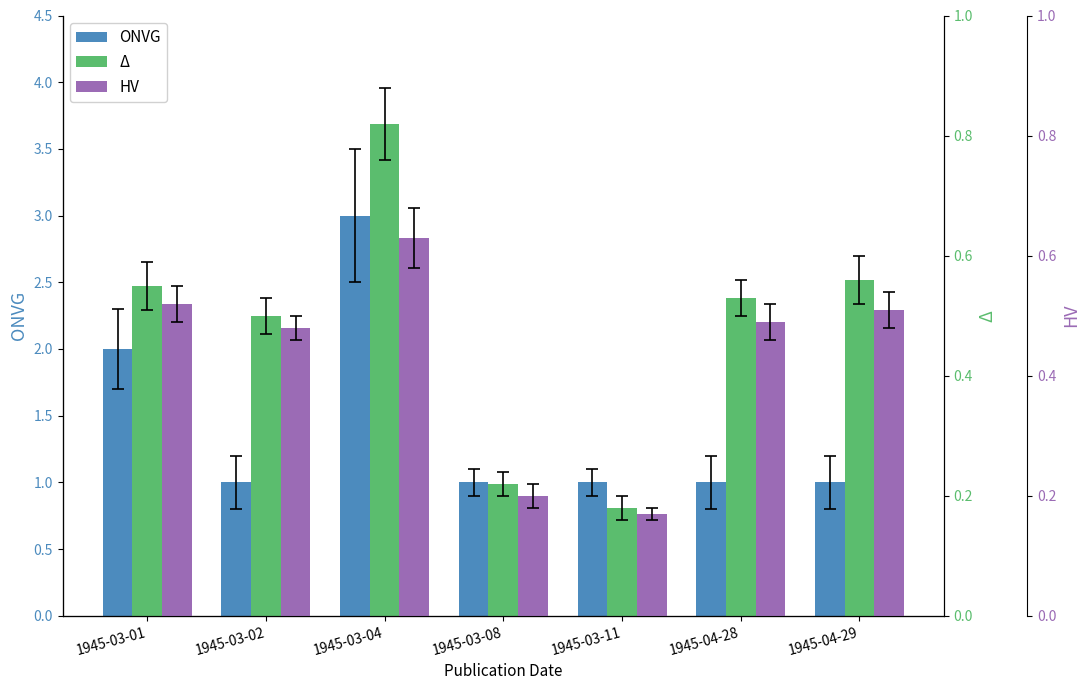

At how many categories does at least one series exceed 1?

2